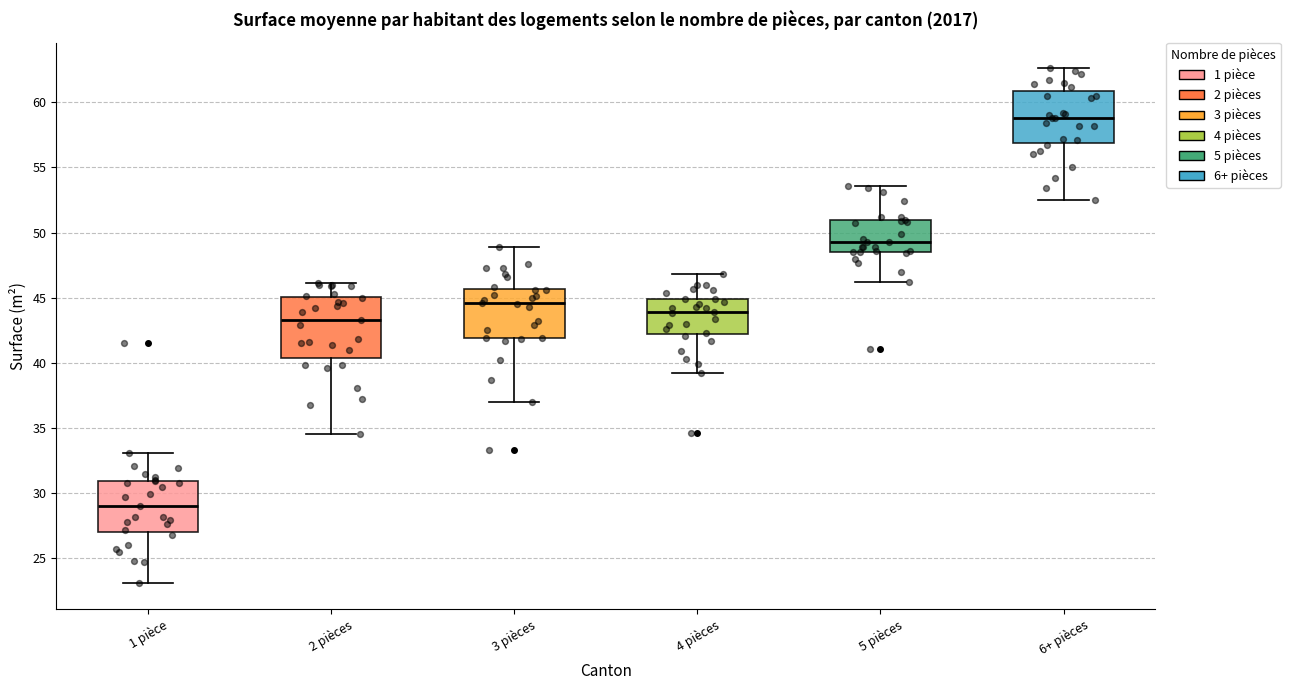

Reading left to right, transcribe this box plot: for each box, give where its median line is, the range the box spans, and where its two whiskers end, as read against the y-axis. The values are not printed on the chart, so give them approximately, as read against the axis.

1 pièce: median 29.0, box 27.0 to 31.0, whiskers 23.0 to 33.0
2 pièces: median 43.5, box 40.5 to 45.0, whiskers 34.5 to 46.0
3 pièces: median 44.5, box 42.0 to 45.5, whiskers 37.0 to 49.0
4 pièces: median 44.0, box 42.0 to 45.0, whiskers 39.0 to 47.0
5 pièces: median 49.5, box 48.5 to 51.0, whiskers 46.0 to 53.5
6+ pièces: median 59.0, box 57.0 to 61.0, whiskers 52.5 to 62.5